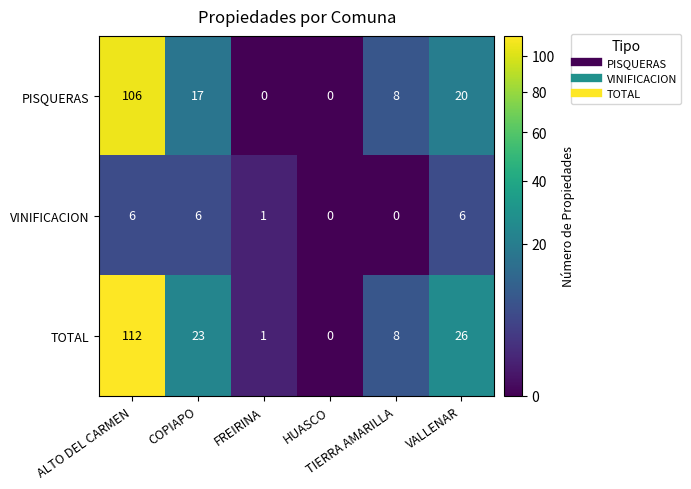

What is the maximum value shown in the chart?

112